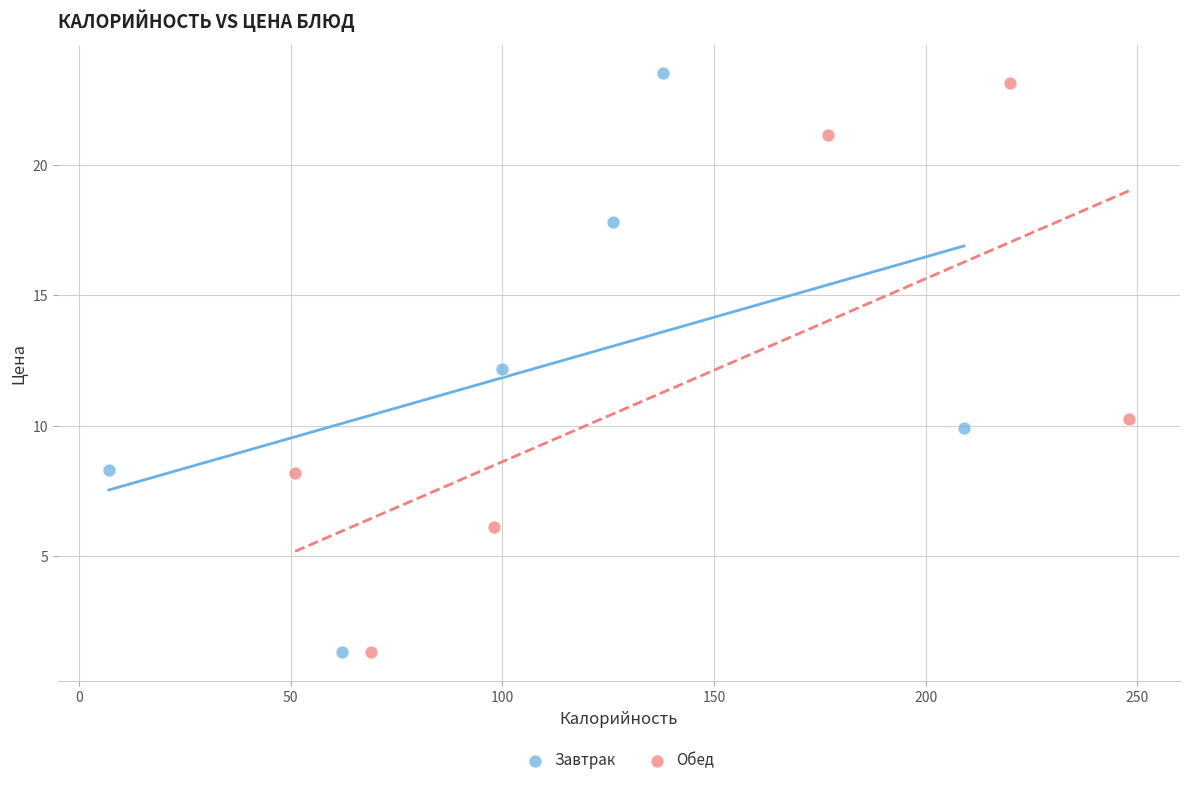

Which series has the widest spread of Y values?

Завтрак